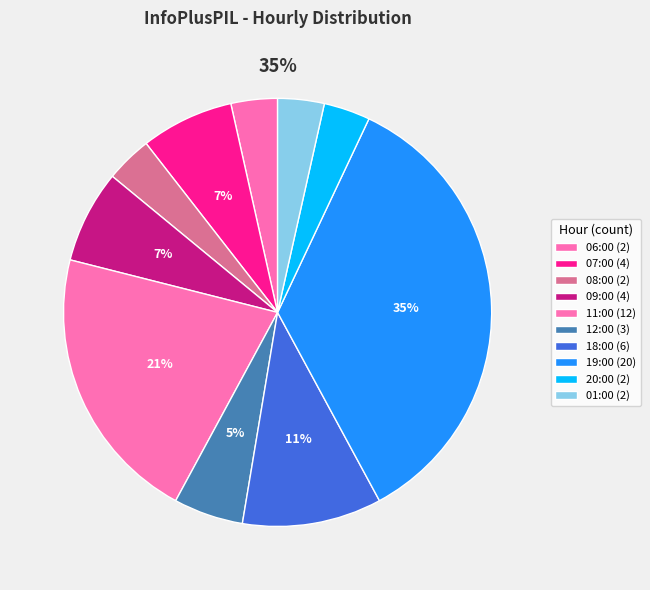

The 07:00 slice represents 22% of the pie. True or false?

False